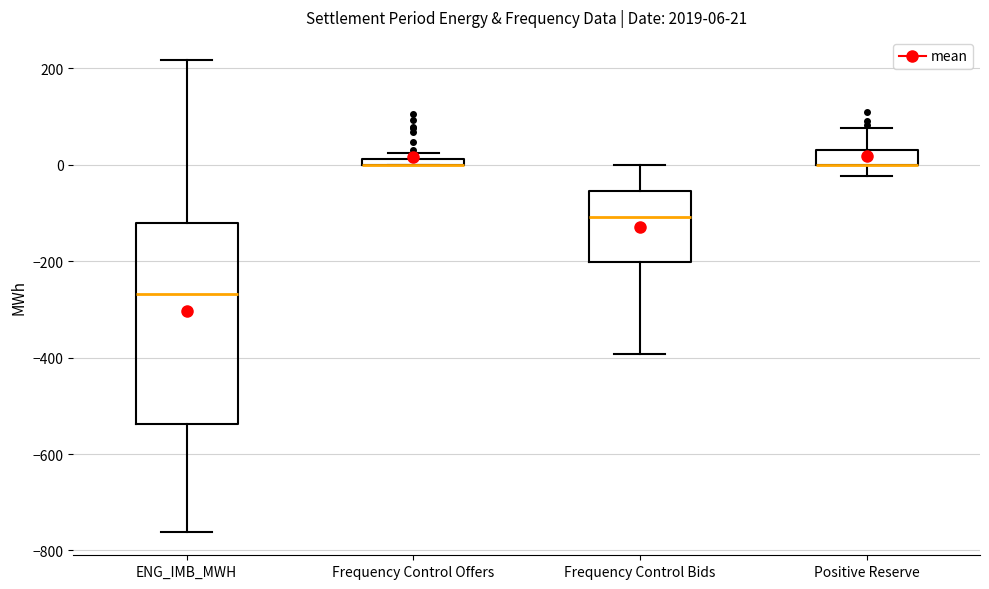

Comparing the boxes themselves (not the whiskers), which one is the tallest?

ENG_IMB_MWH